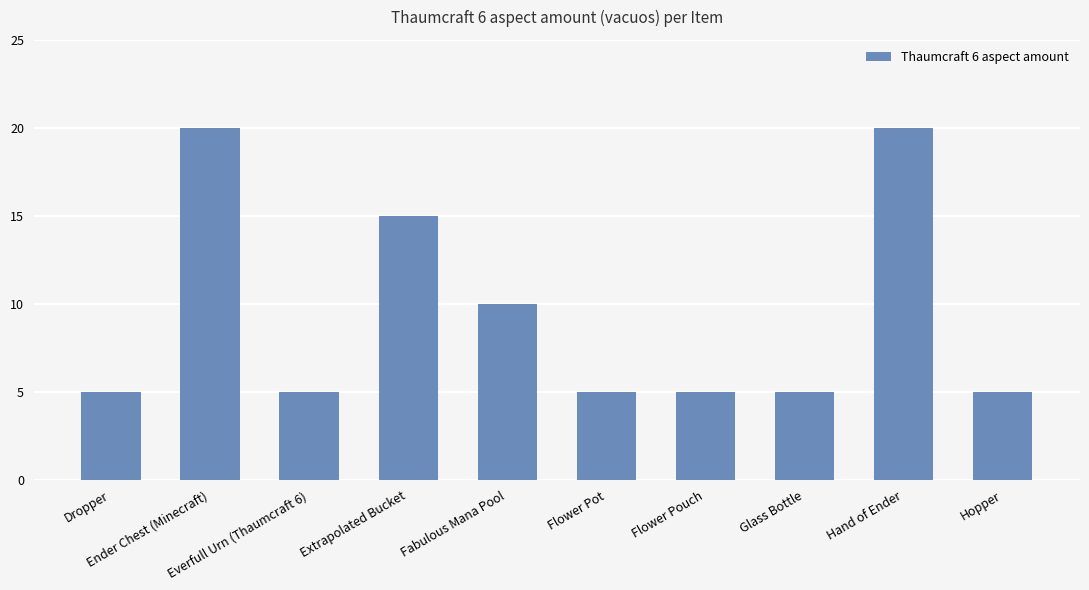

Count the number of categories in the chart.

10